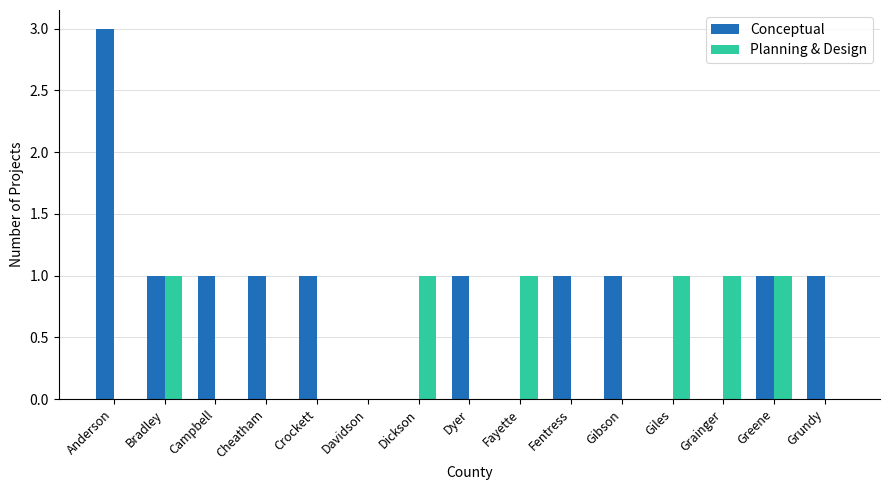

What is the highest value of the Conceptual series?

3